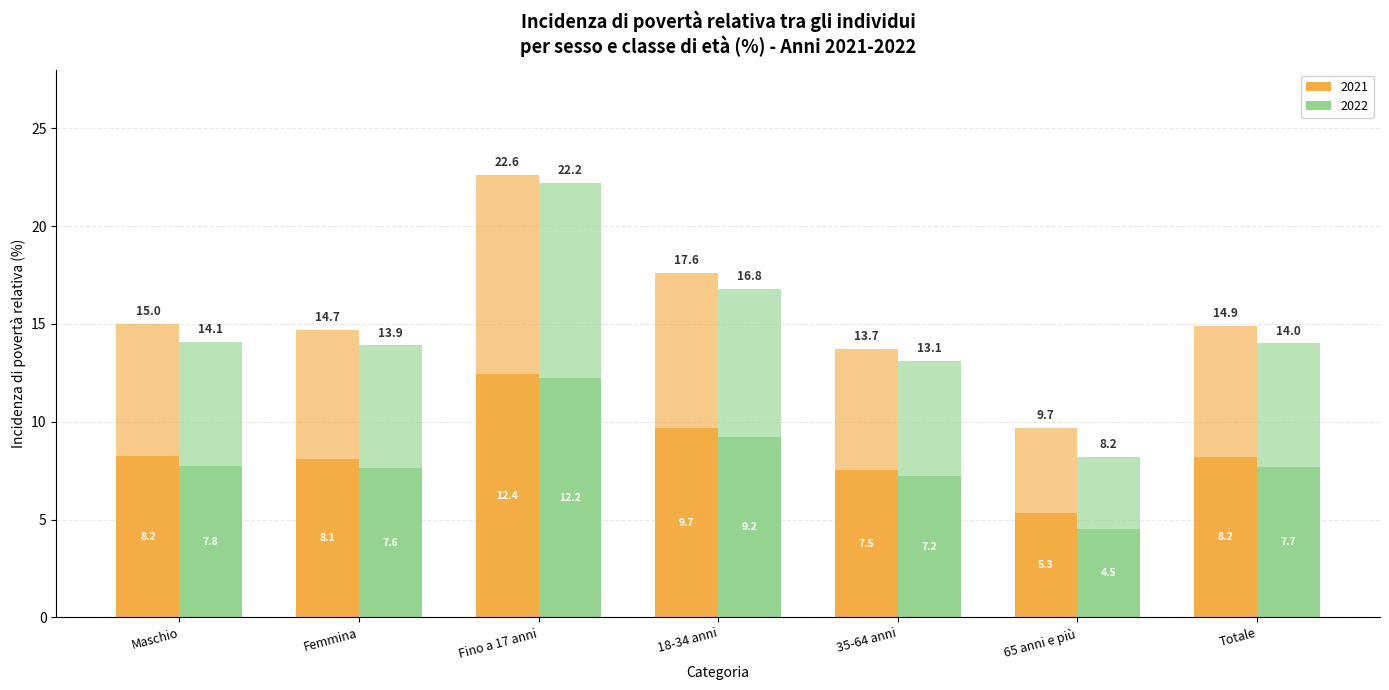

The value of 2022 at Femmina is 7.6. True or false?

True